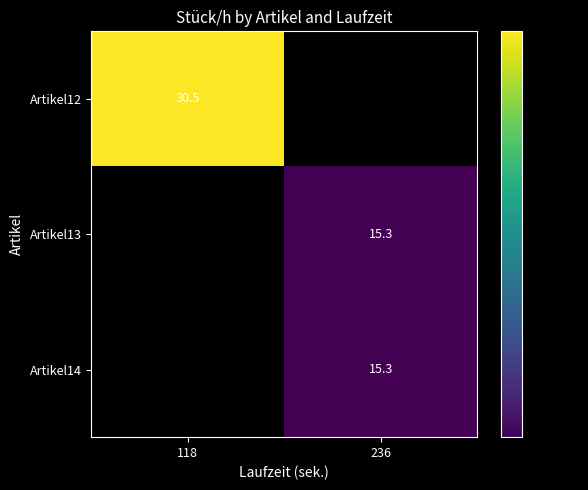

The Artikel12 series shows 11.2 at 118. True or false?

False